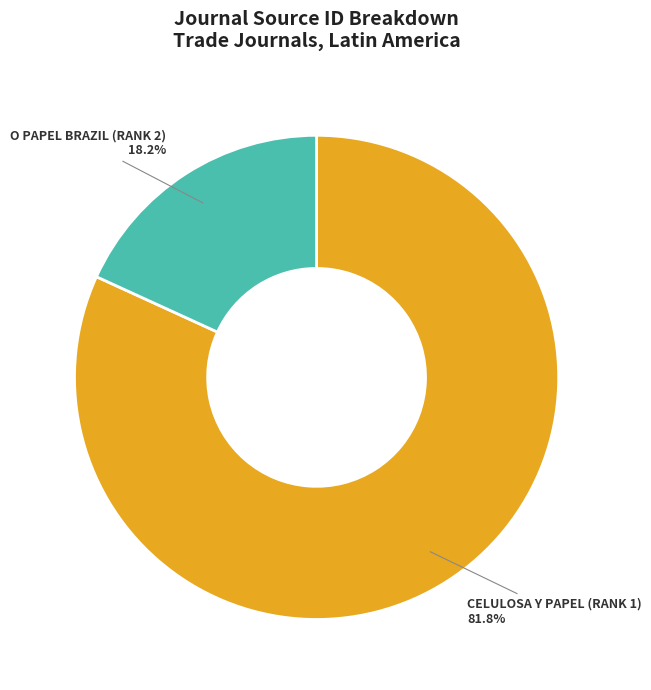

Is there a majority slice in this chart?

Yes